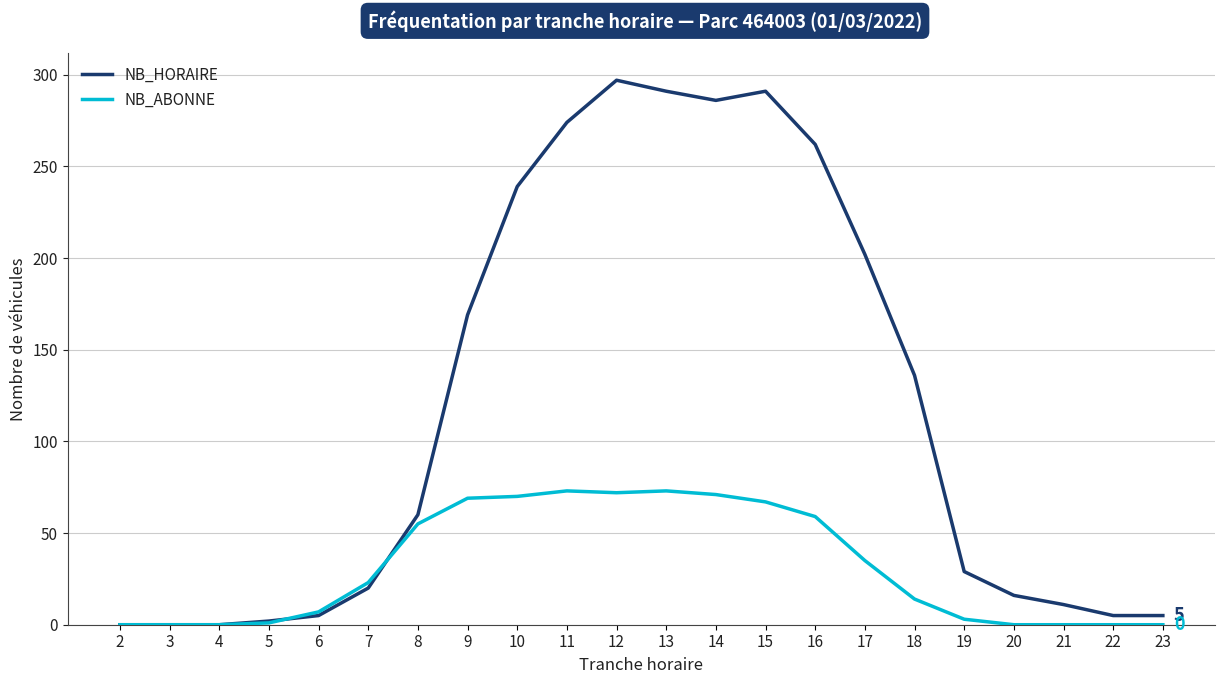

List the series in order of their peak value, highest first.

NB_HORAIRE, NB_ABONNE